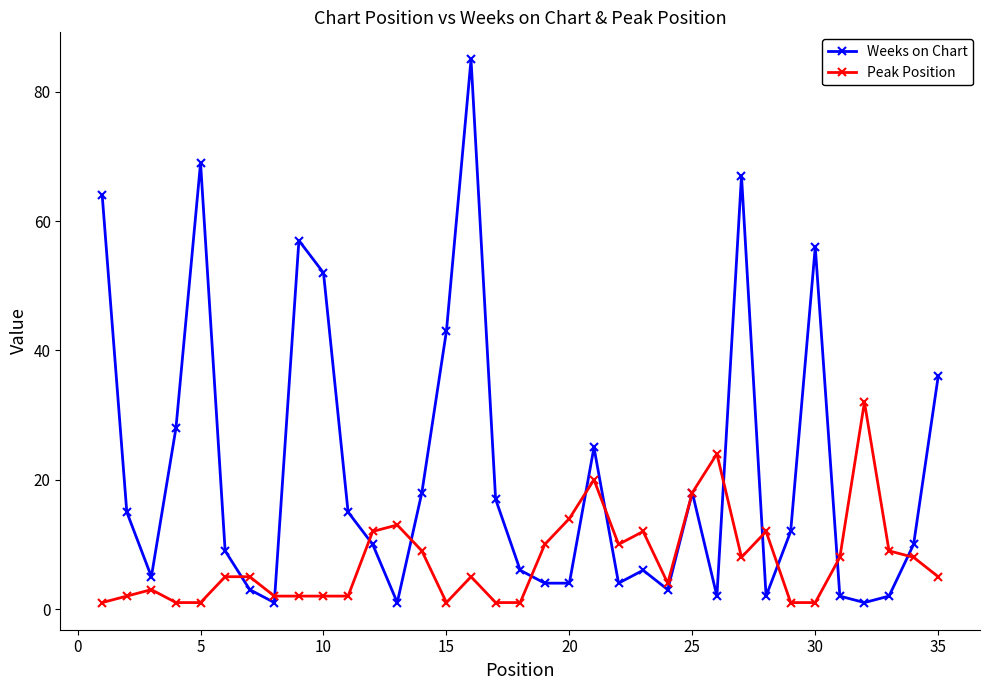

What is the value of the Weeks on Chart point at the 33rd from the left?

2